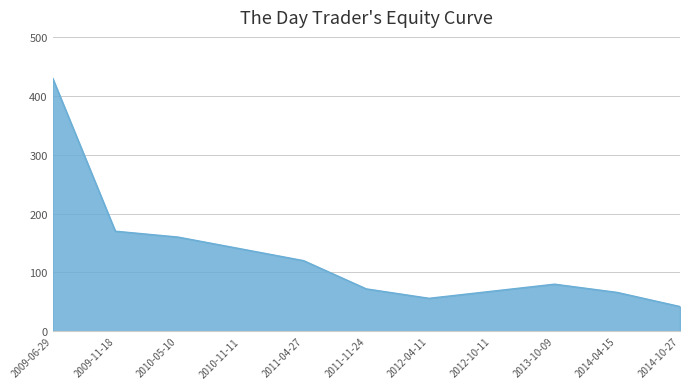

Which has a higher value, 2011-11-24 or 2012-04-11?

2011-11-24